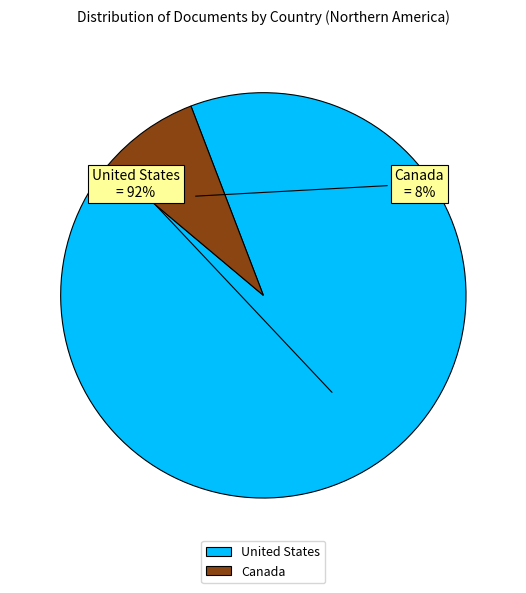

To the nearest percent, what percentage of the pie is Canada?

8%